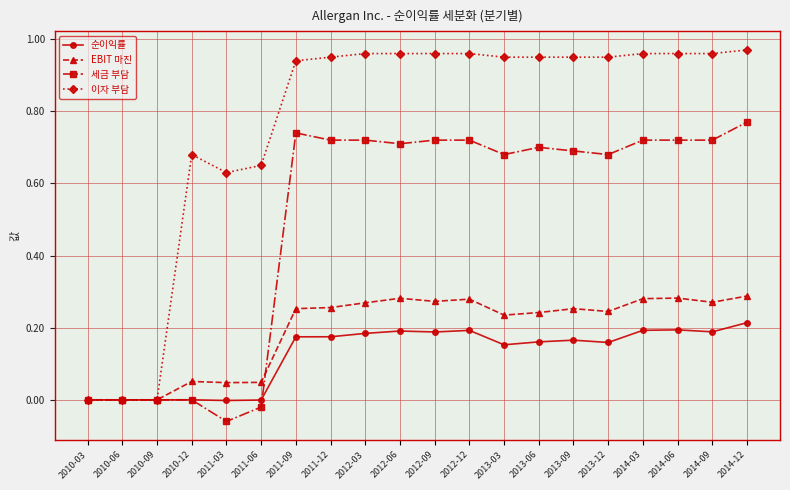

Which series has the widest spread of values?

이자 부담